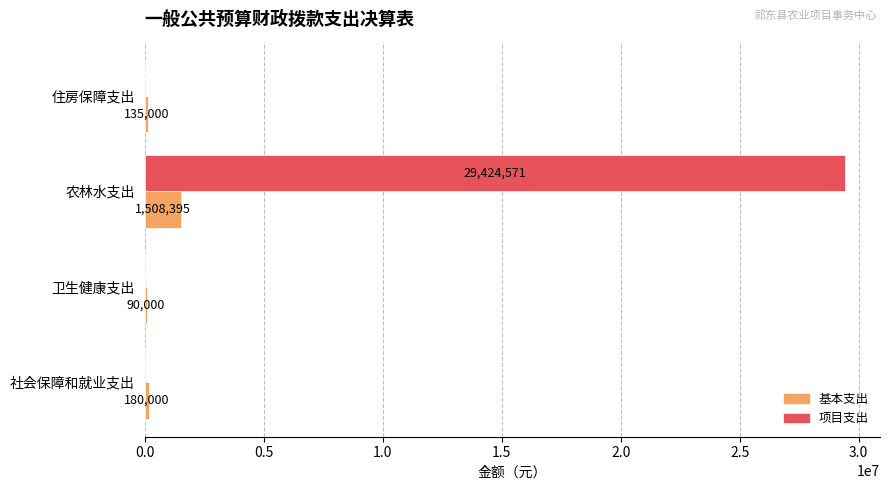

What is the maximum value shown in the chart?

29424571.0